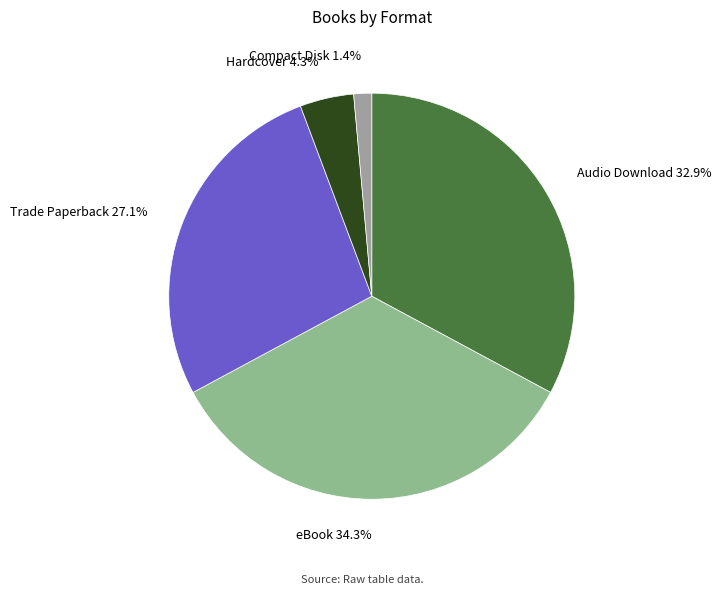

To the nearest percent, what is the average slice percentage?

20%